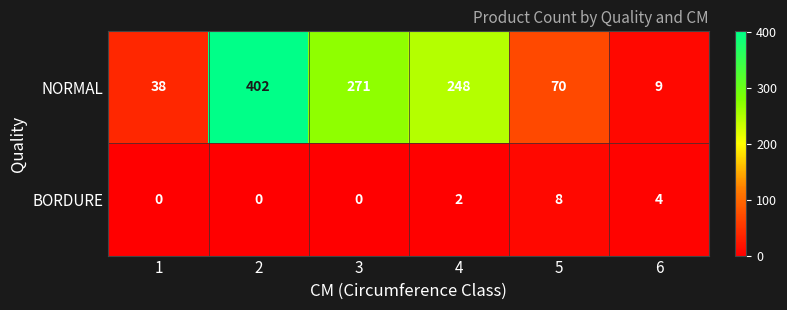

Where is BORDURE nearest to the value 4?

6